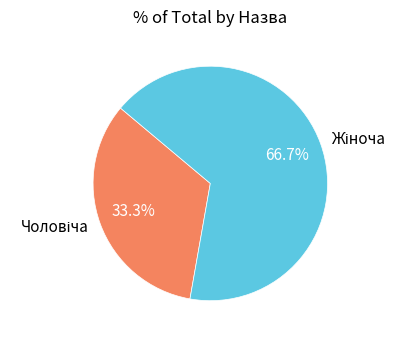

To the nearest percent, what is the difference between the largest and smallest slice percentages?

33%